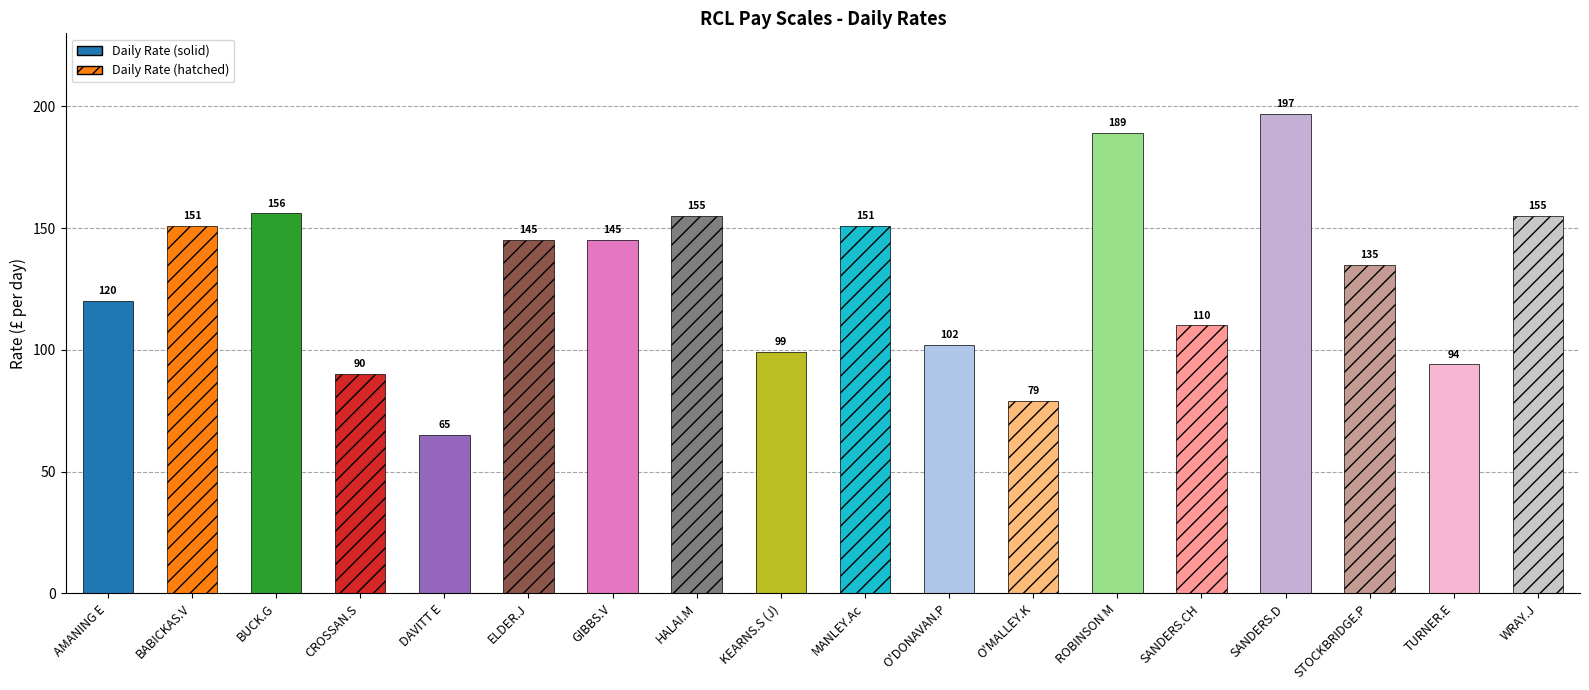

What is the label of the 3rd bar from the left?

BUCK.G